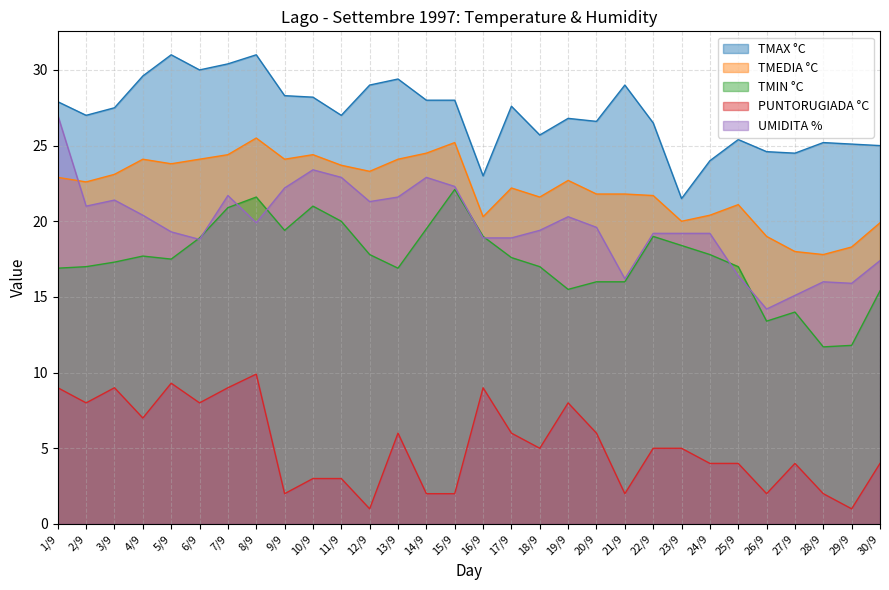

True or false: TMEDIA °C and TMIN °C intersect in this chart.

False